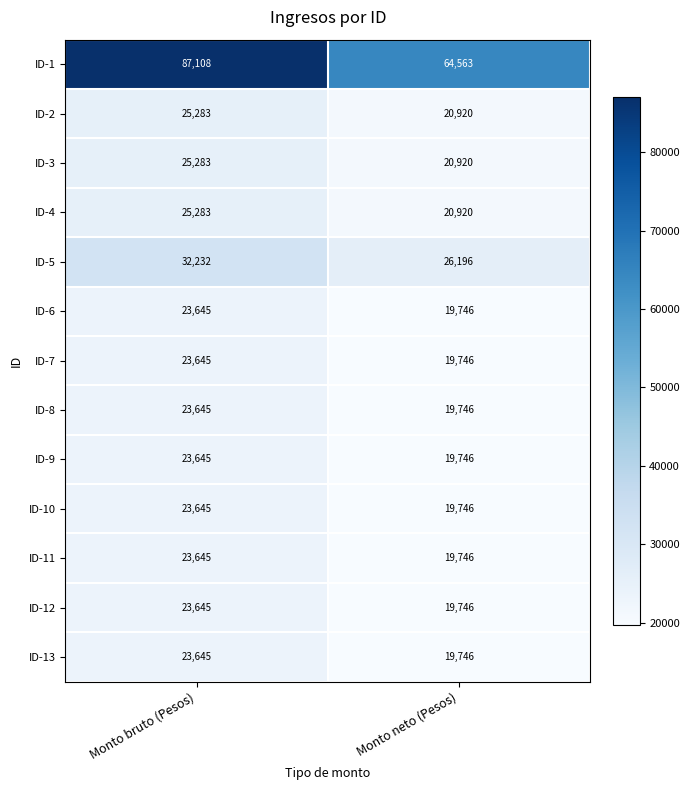

Which series has the largest total across all categories?

ID-1